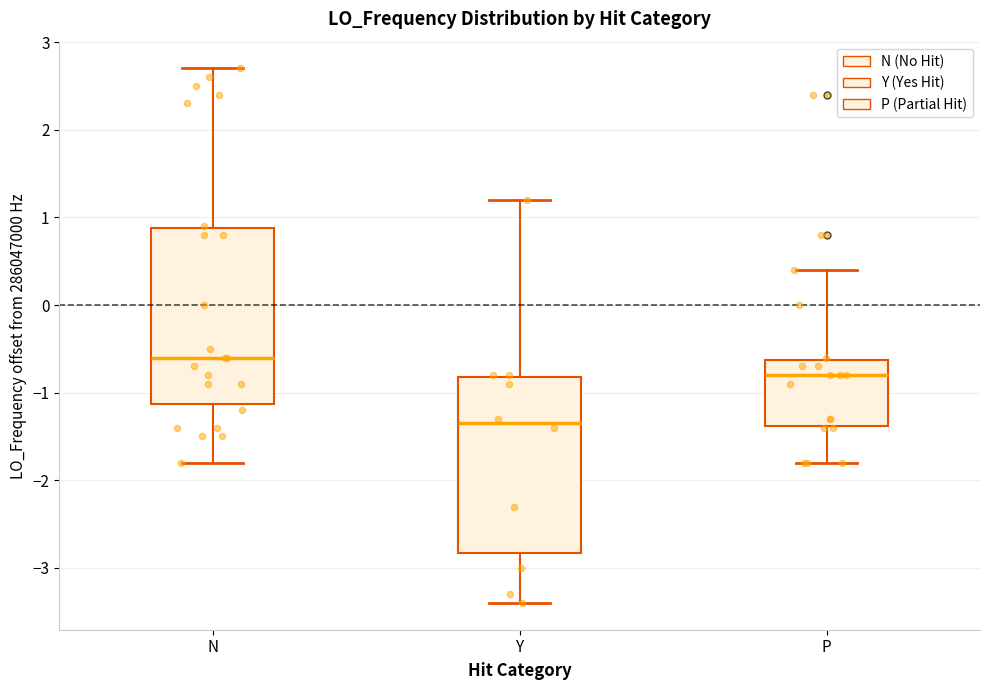

Reading left to right, transcribe this box plot: for each box, give where its median line is, the range the box spans, and where its two whiskers end, as read against the y-axis. The values are not printed on the chart, so give them approximately, as read against the axis.

N: median -0.6, box -1.1 to 0.9, whiskers -1.8 to 2.7
Y: median -1.3, box -2.8 to -0.8, whiskers -3.4 to 1.2
P: median -0.8, box -1.4 to -0.6, whiskers -1.8 to 0.4